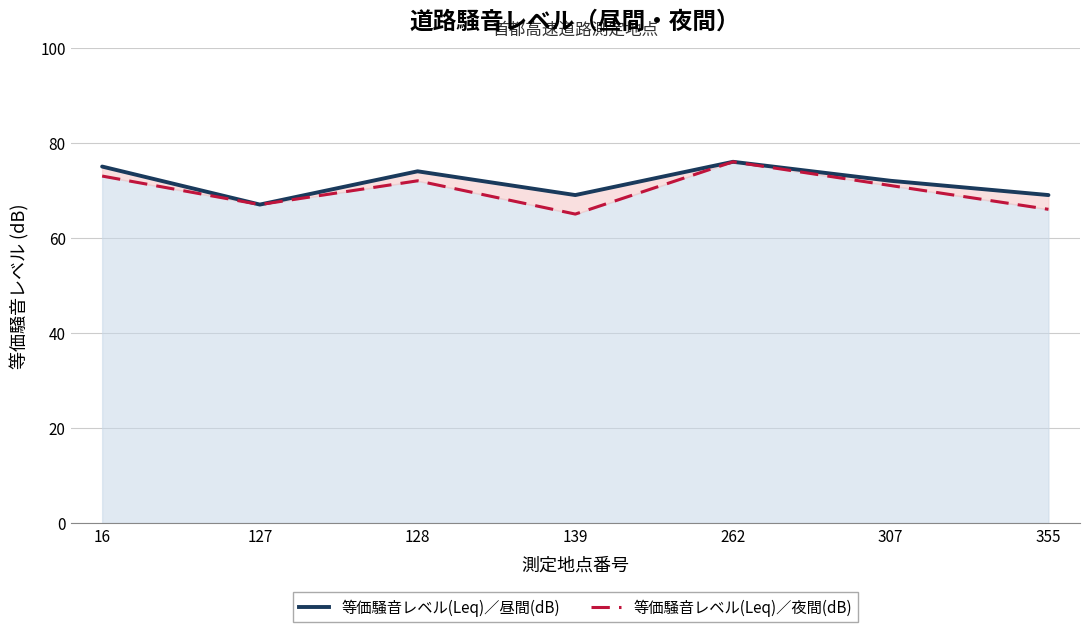

What is the minimum value for 等価騒音レベル(Leq)／夜間(dB)?

65